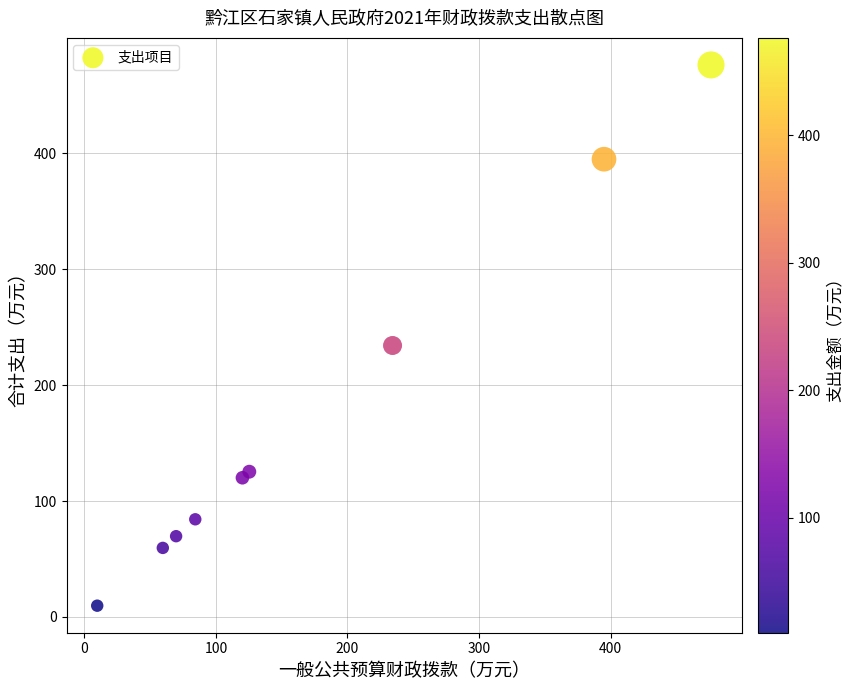

What is the range of X values (max minus min)?

466.6